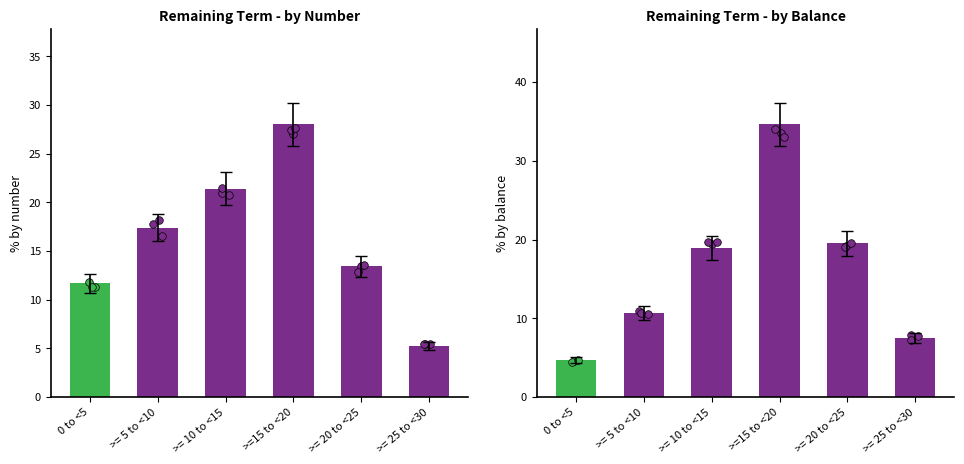

Which series contains the lowest Y value?

by balance